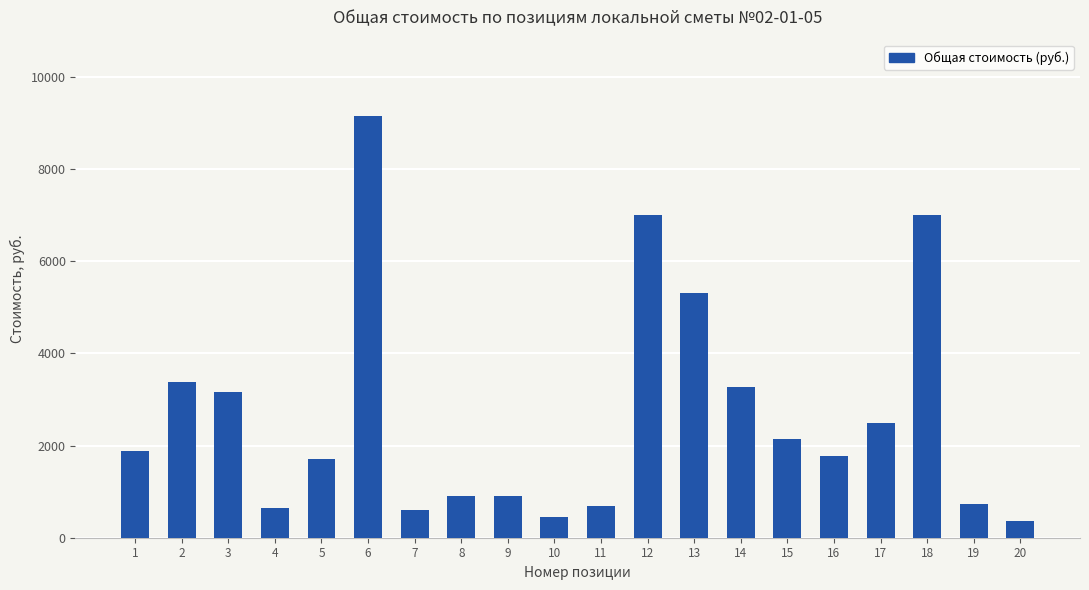

Is it true that the value at 10 is 454.0?

True